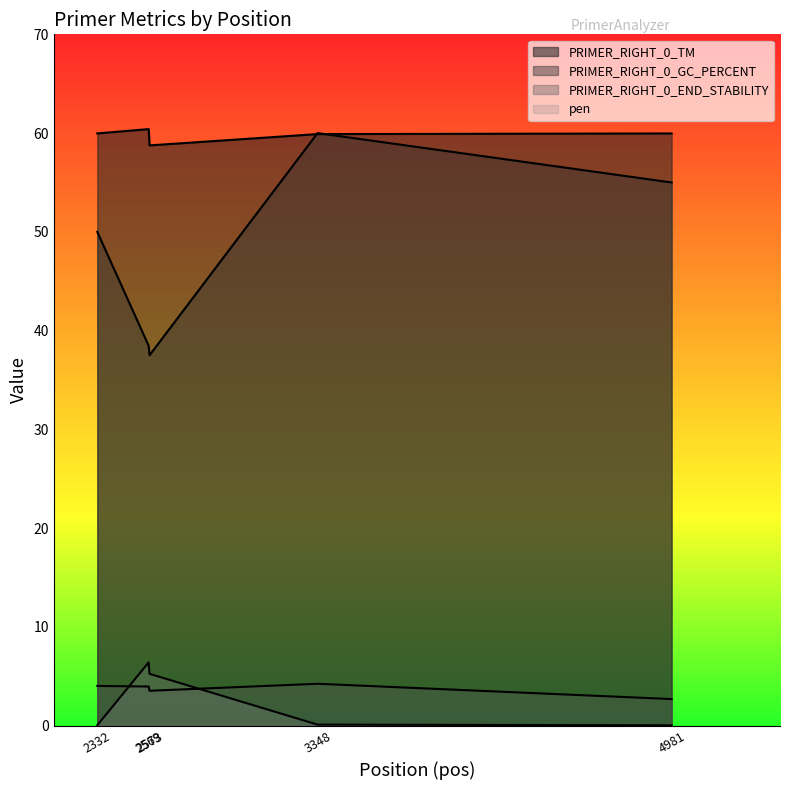

Between 2569 and 3348, which series saw the biggest shift?

PRIMER_RIGHT_0_GC_PERCENT